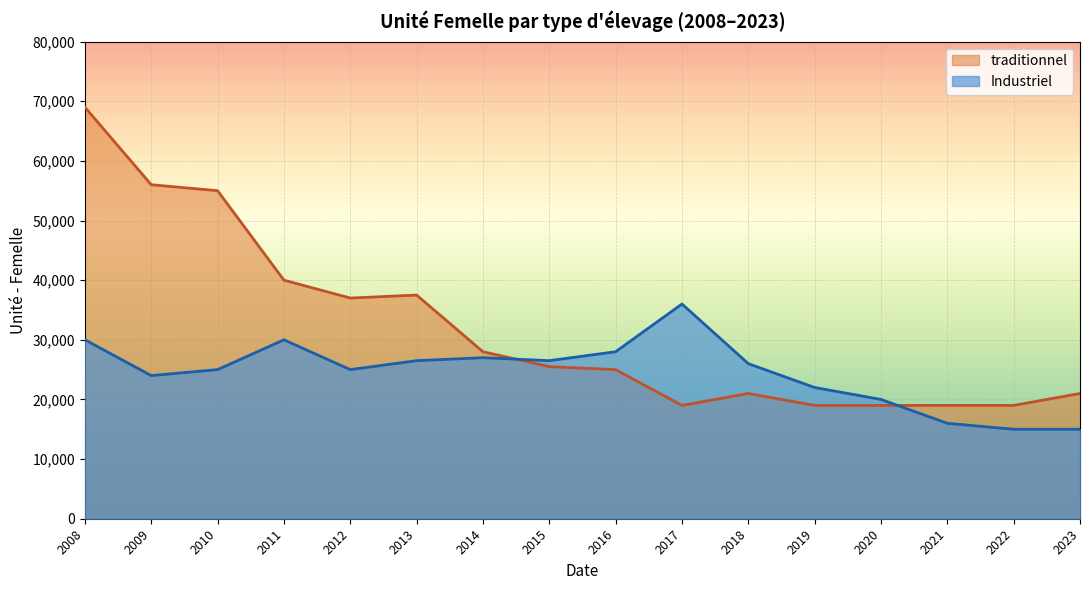

At which category is the sum across all series the highest?

2008